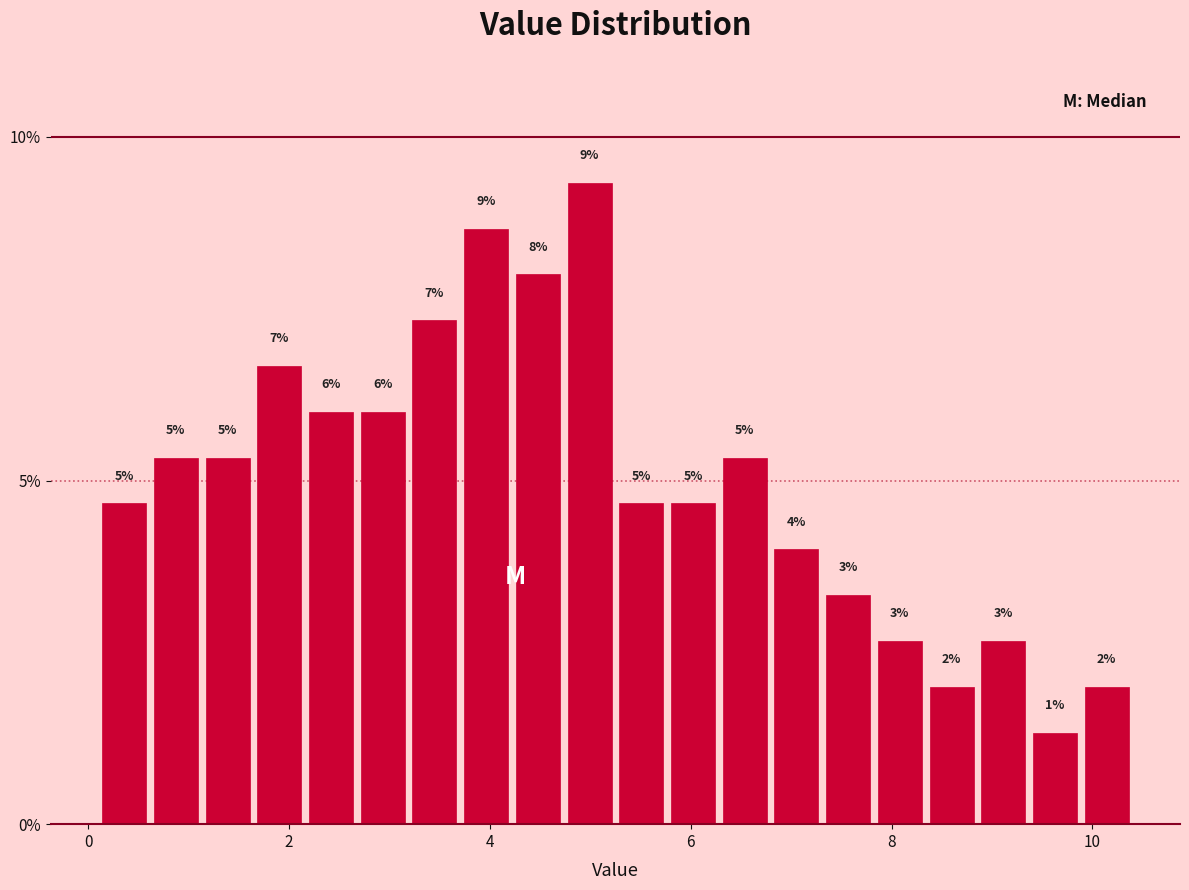

Around what value on the x-axis is the tallest bar? Give the approximate position of its centre, as read against the axis.

5.0